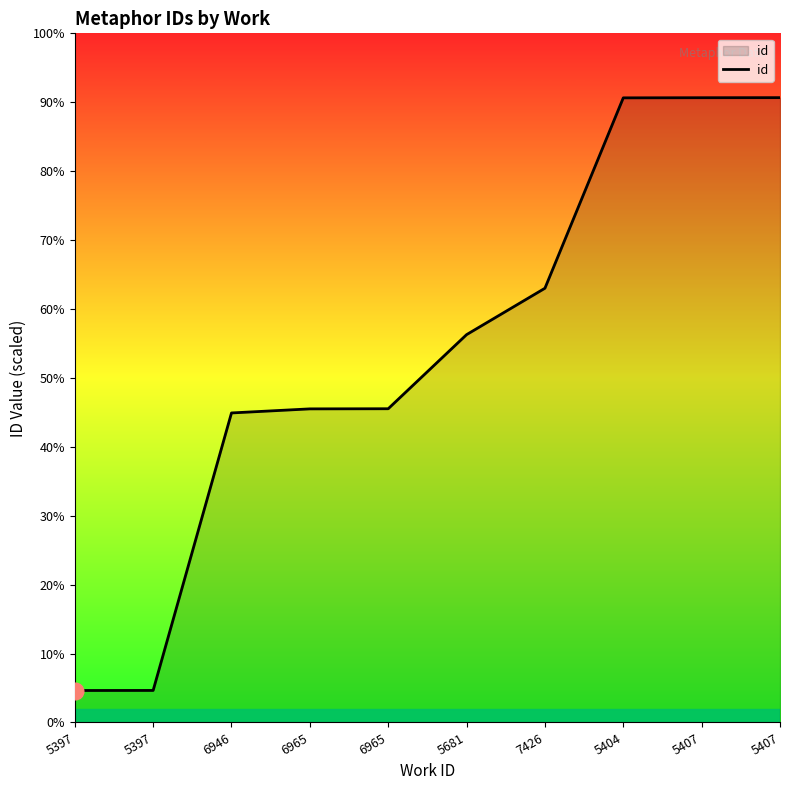

Which label corresponds to the smallest value in the chart?

5397